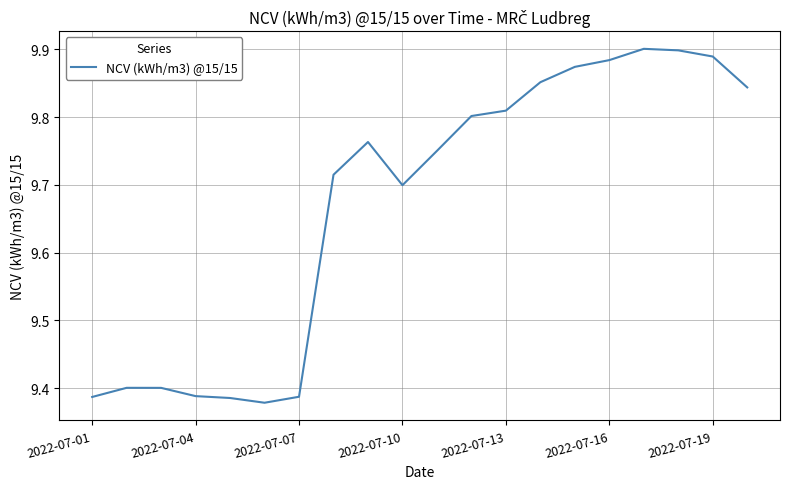

What is the difference between the maximum and minimum values?

0.5